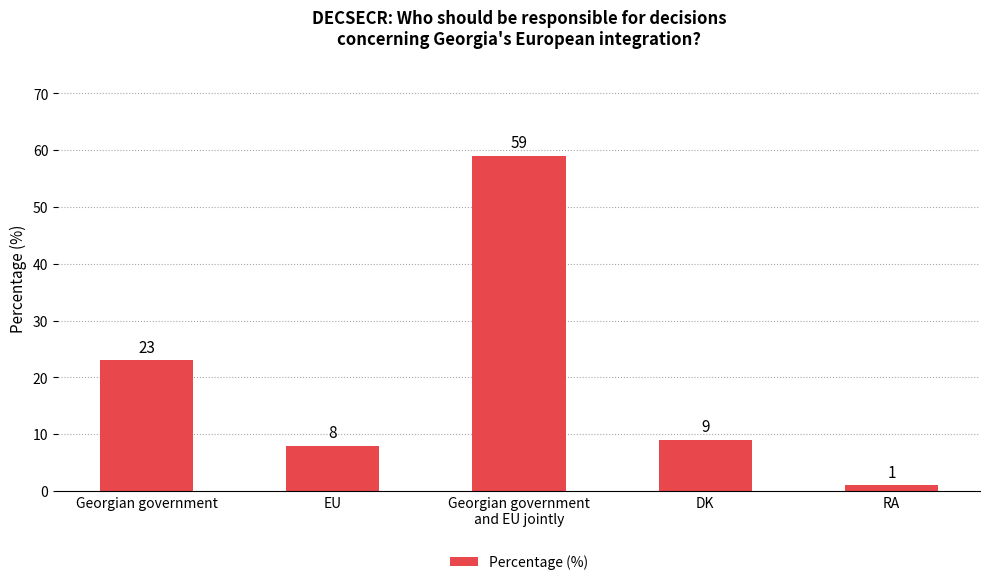

What is the smallest value displayed?

1